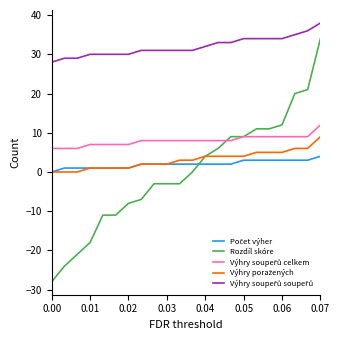

Which series has the widest spread of values?

Rozdíl skóre